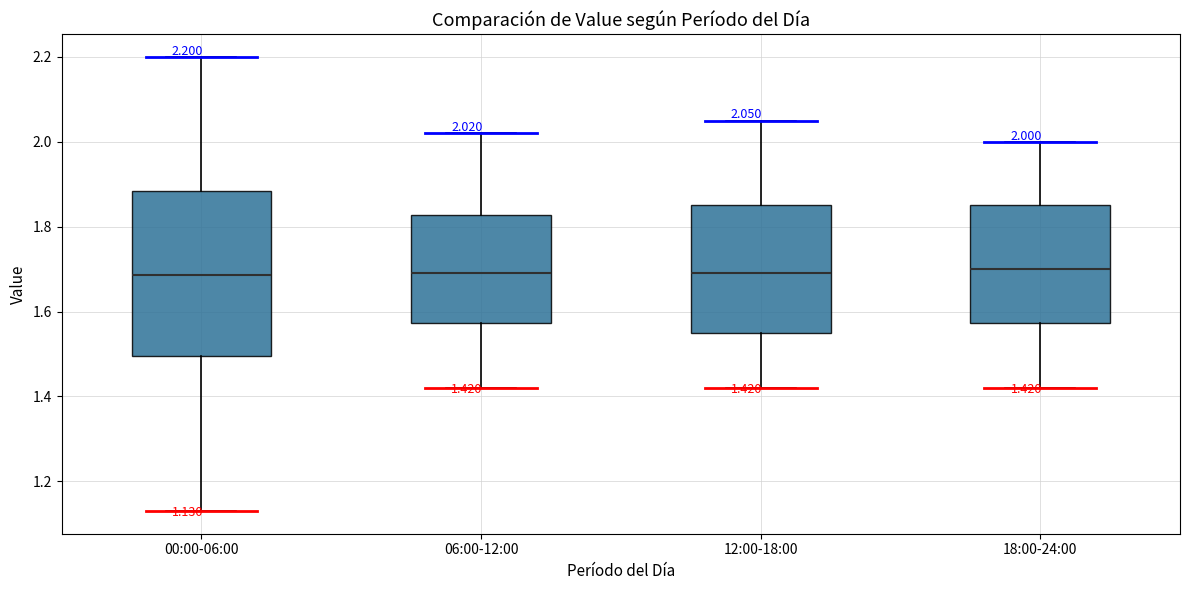

Which box is the tallest, from its lower edge to its upper edge?

00:00-06:00